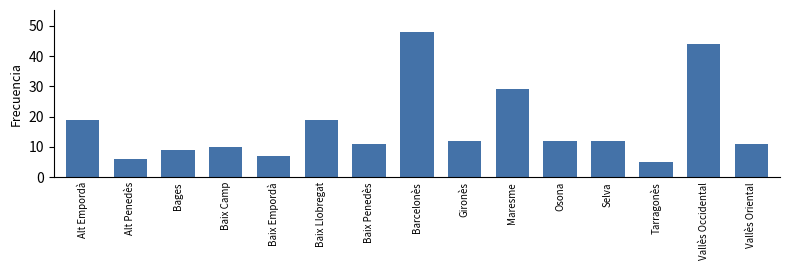

What position from the left is Barcelonès?

8